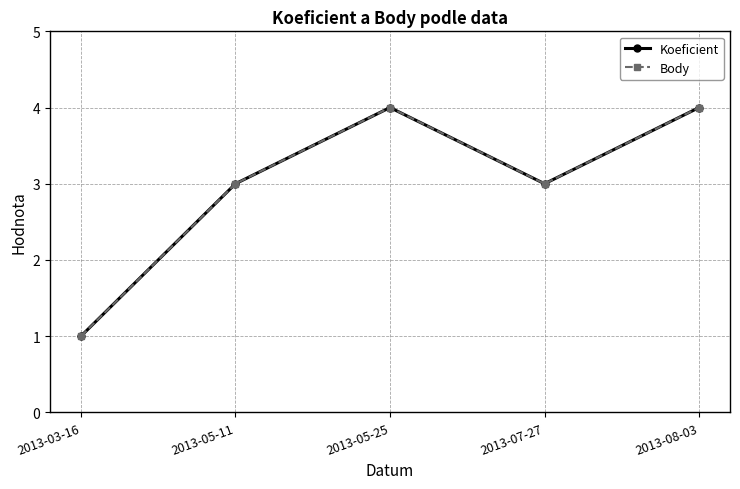

Which series has the largest total across all categories?

Koeficient